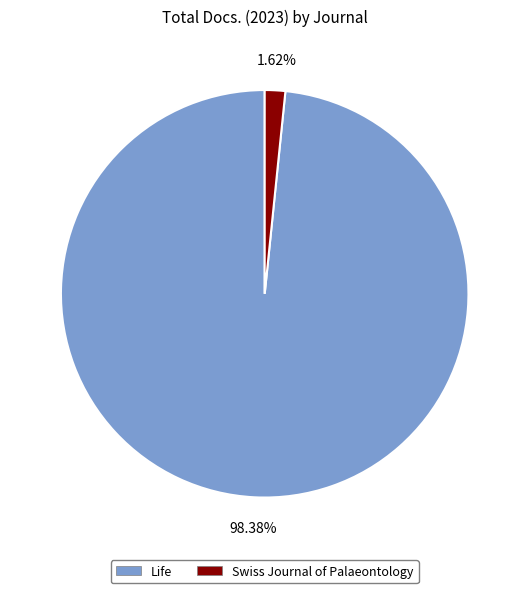

To the nearest percent, what portion does Swiss Journal of Palaeontology represent?

2%